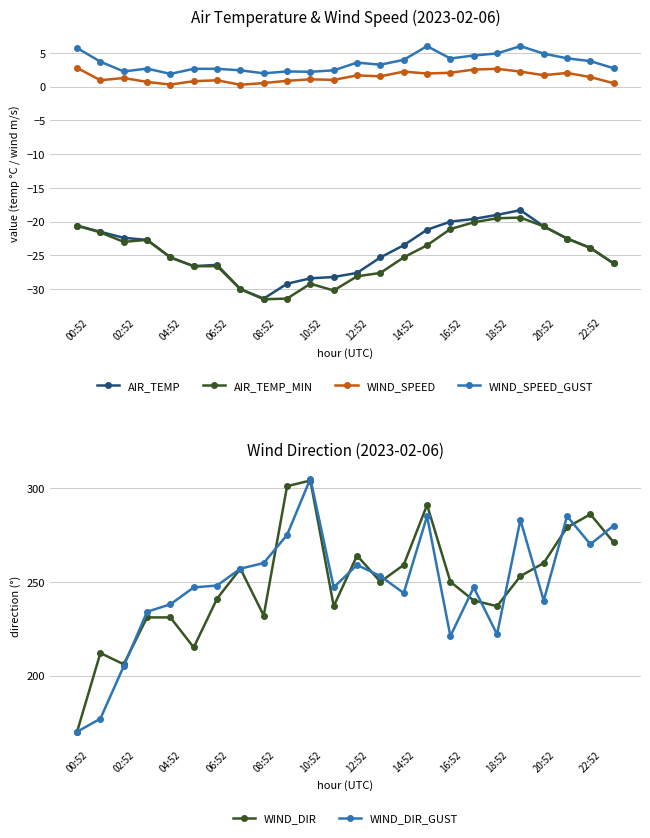

How many data points in WIND_DIR_GUST are less than 248?

12